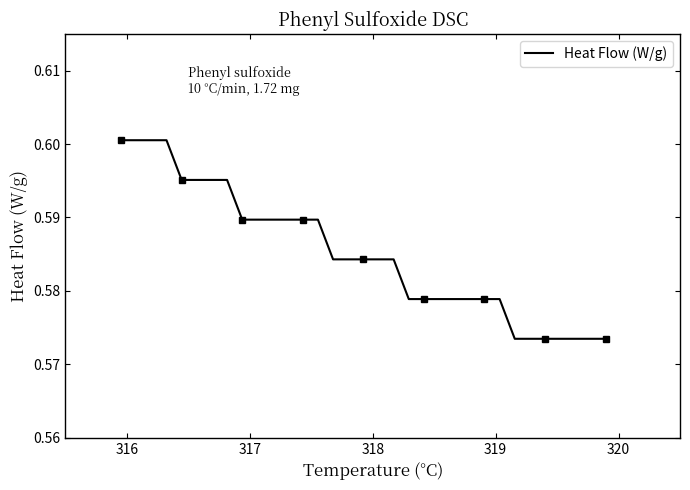

How many lines are shown in the chart?

1